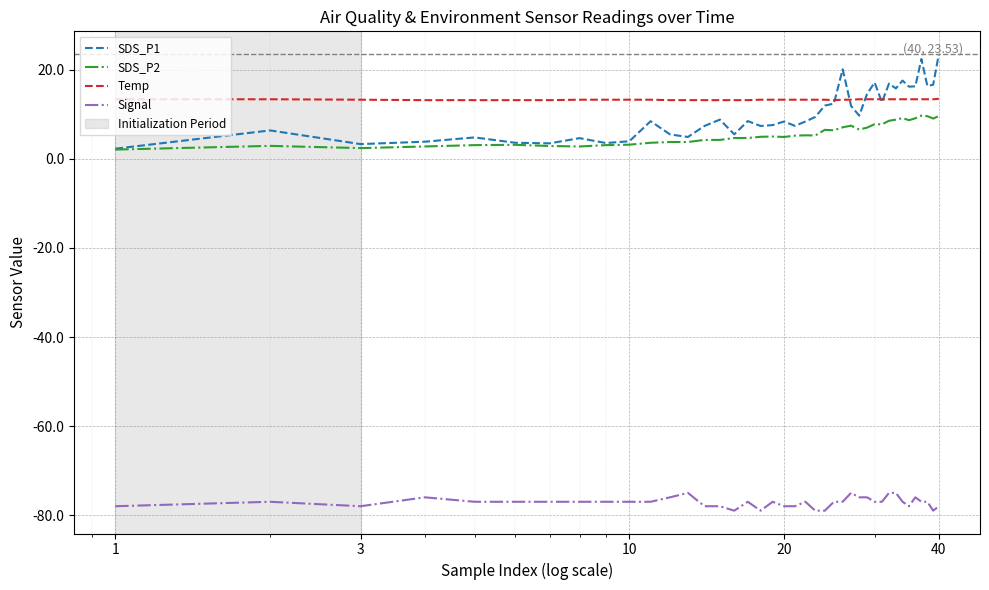

List the series in order of their peak value, highest first.

SDS_P1, Temp, SDS_P2, Signal